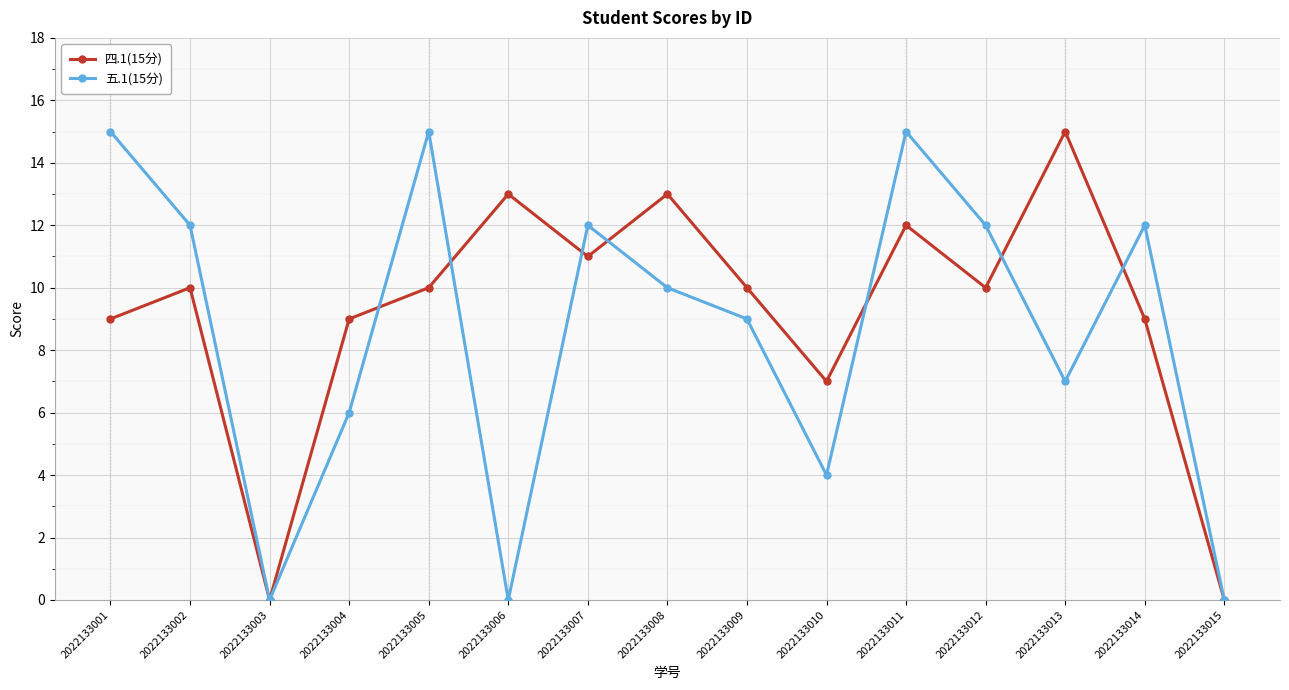

Read the 四.1(15分) value at 2022133006.

13